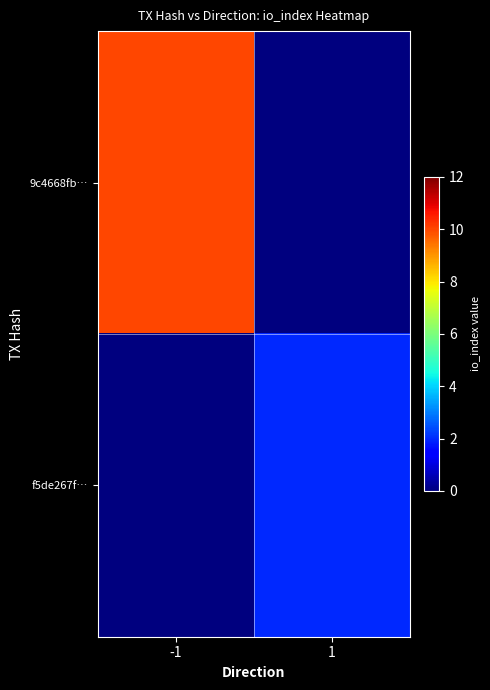

Between 1 and -1, which is larger?

-1